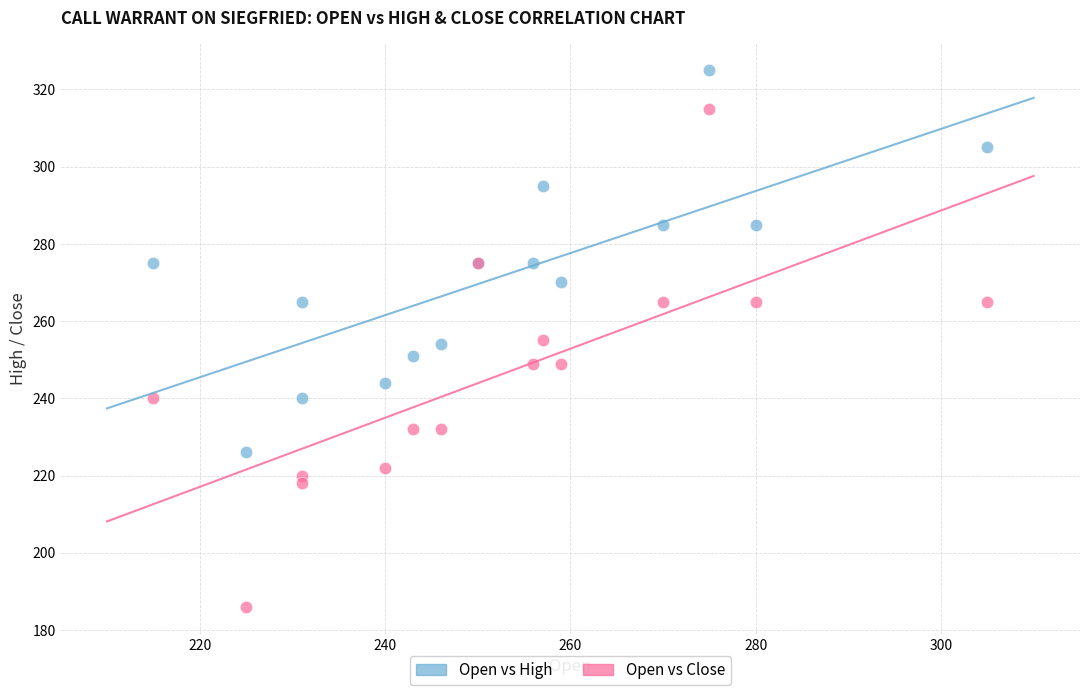

Which series contains the highest Y value?

Open vs High